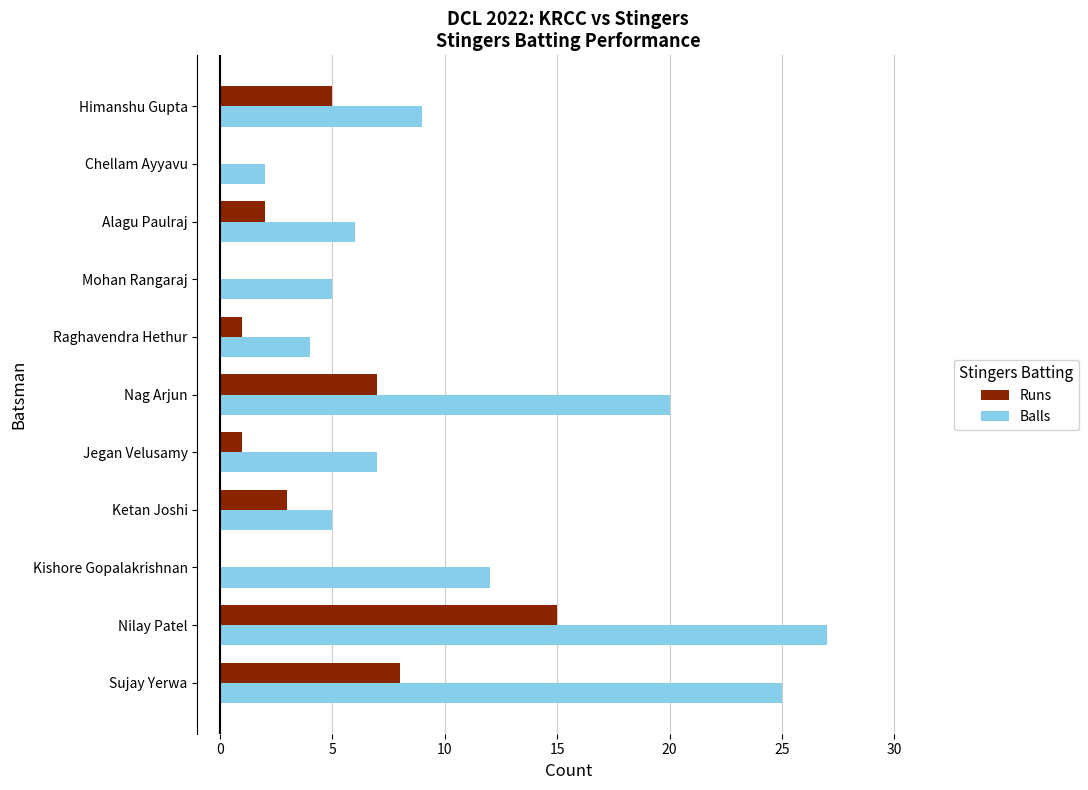

What is the sum of the Runs values at Ketan Joshi and Sujay Yerwa?

11